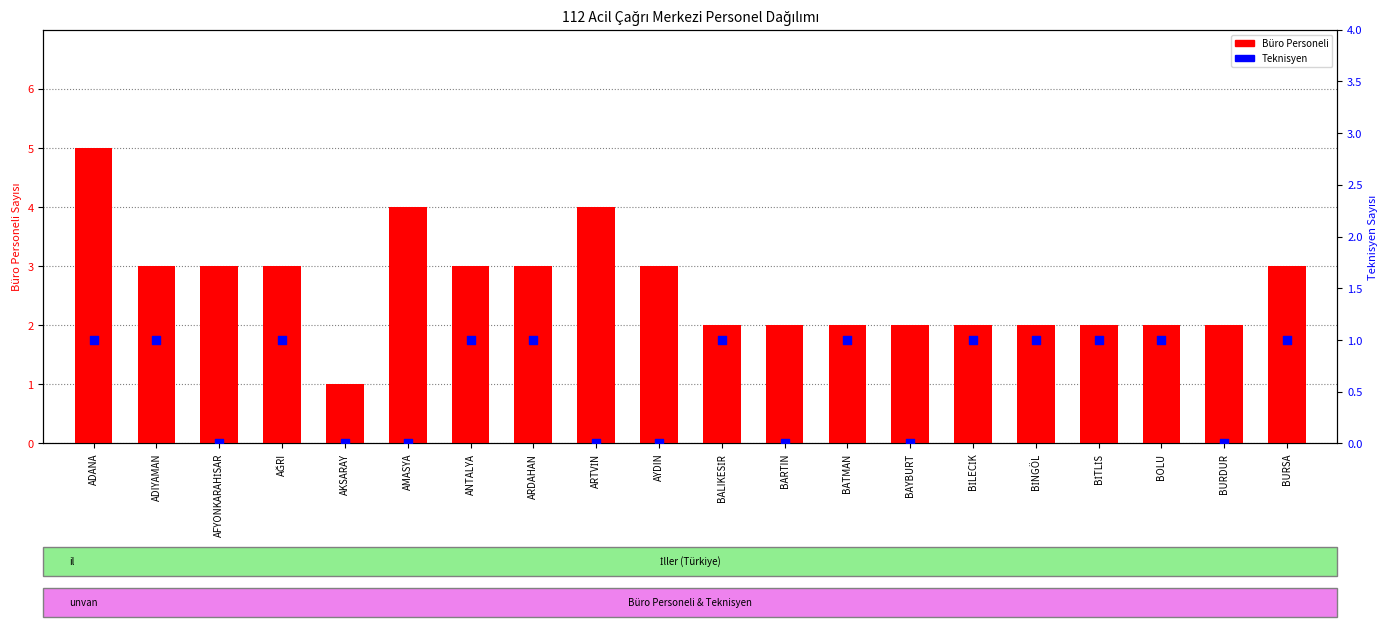

At how many categories does at least one series exceed 0?

20